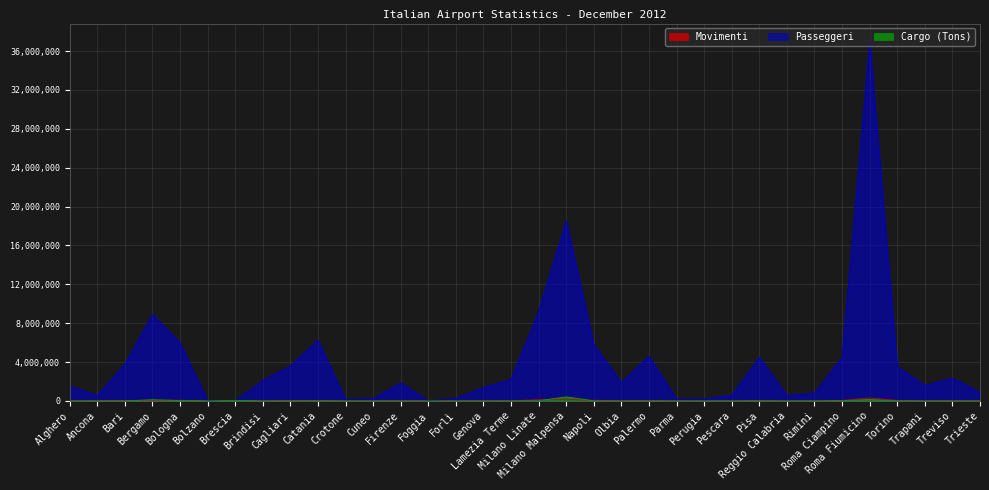

In Cargo (Tons), how many points are lower than both neighbors (excluding endpoints)?

7